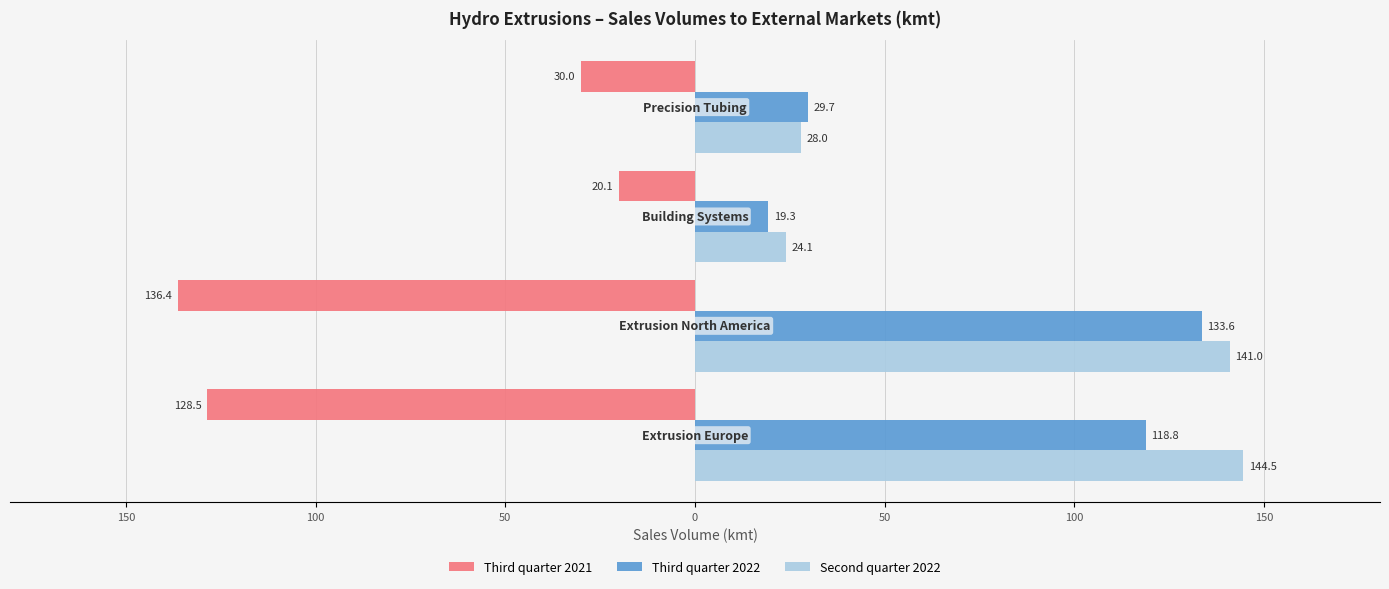

What are all the series names shown in the legend?

Third quarter 2021, Third quarter 2022, Second quarter 2022